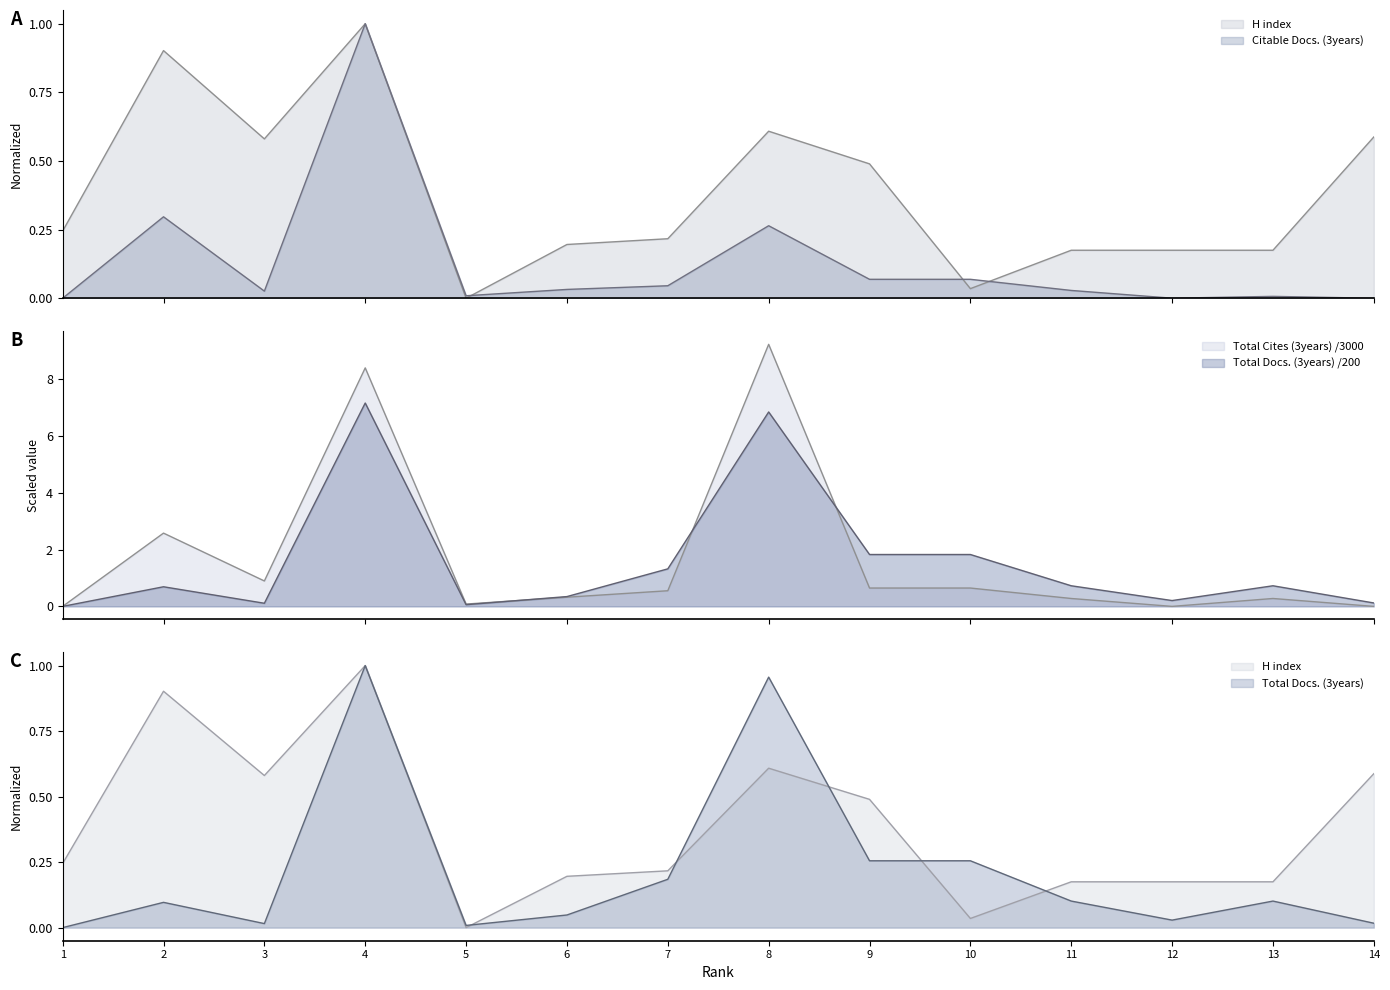

The value of Total Docs. (3years) at 5 is 0.1. True or false?

False